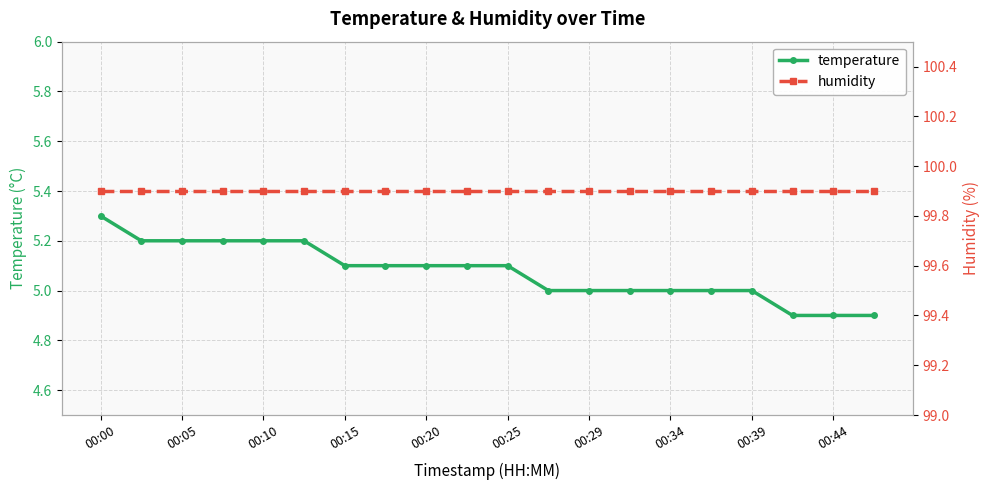

The temperature series shows 9.4 at 00:05. True or false?

False